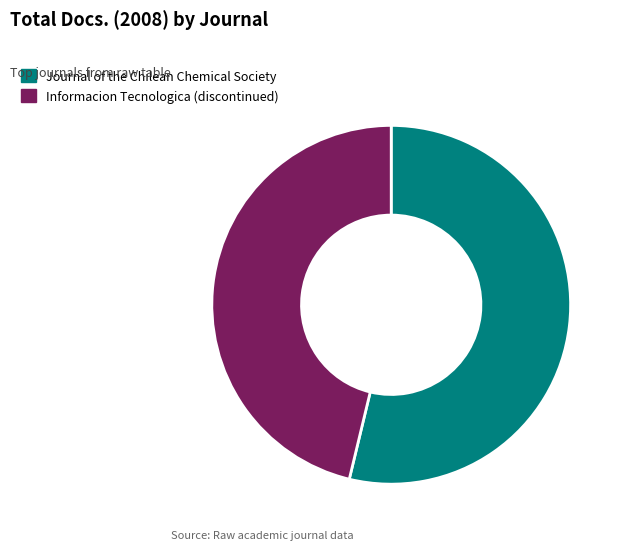

Count the number of slices in the pie.

2